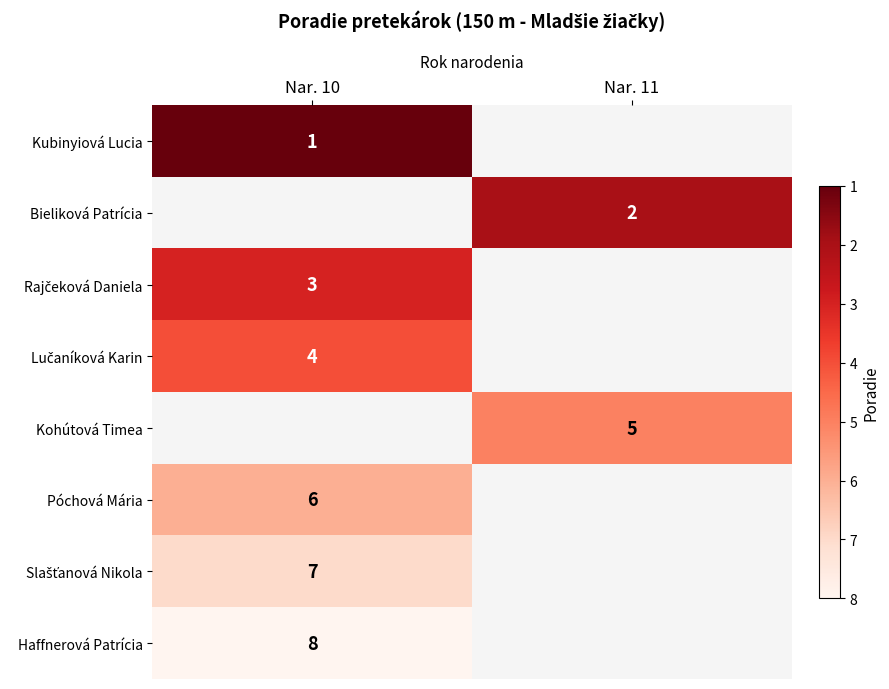

The Haffnerová Patrícia series shows 2 at Nar. 10. True or false?

False